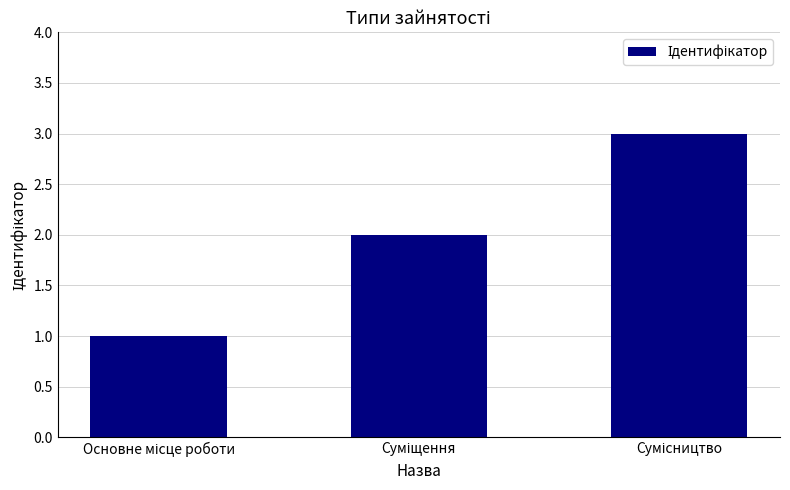

What is the greatest value displayed?

3